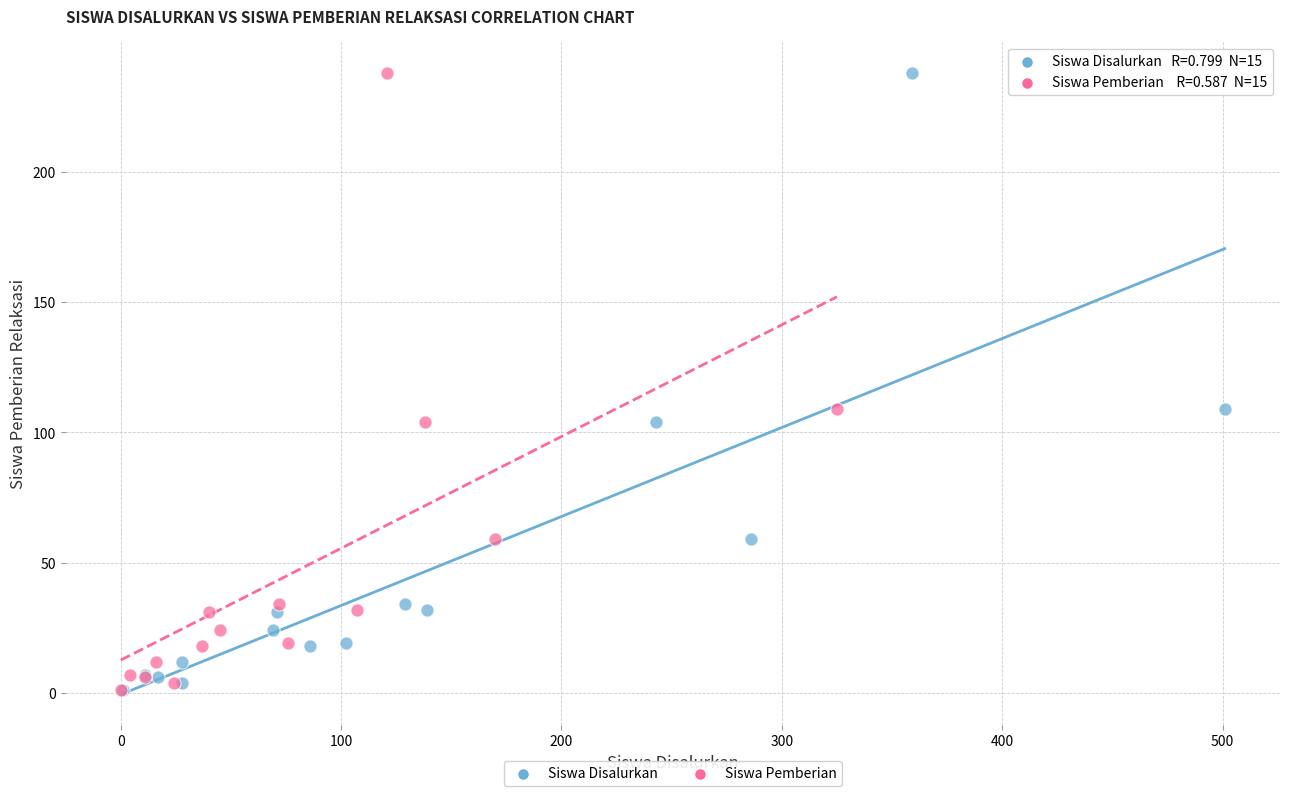

What are all the series names shown in the legend?

Siswa Disalurkan, Siswa Pemberian